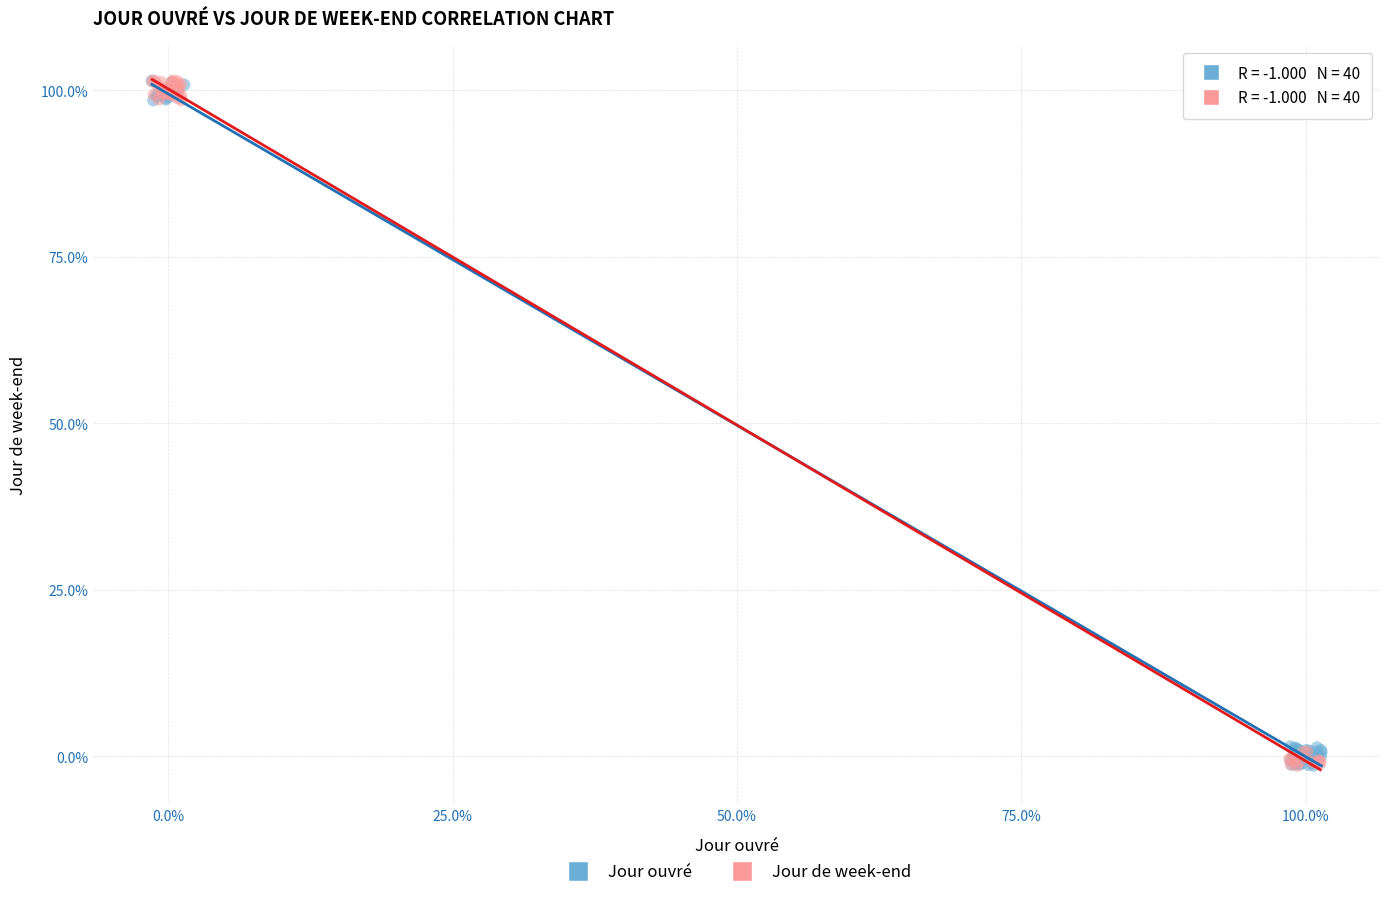

What are all the series names shown in the legend?

Jour ouvré, Jour de week-end